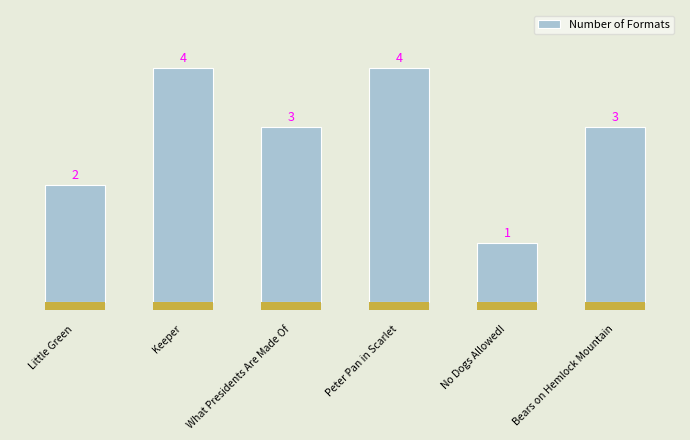

Reading right to left, extract all data points from this chart.

3	1	4	3	4	2